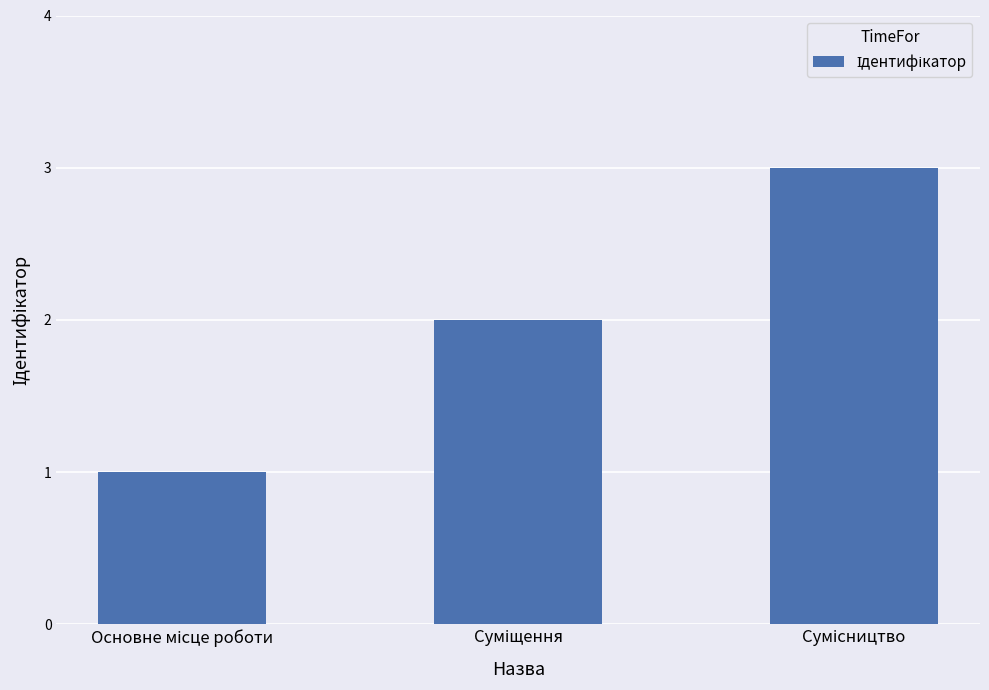

Count the values in the range 1 to 3.

3